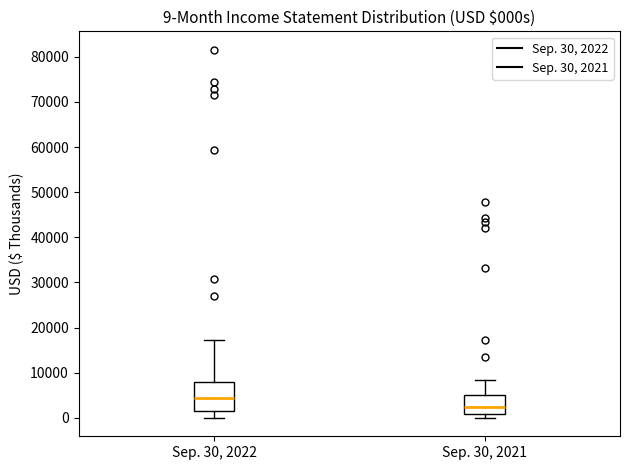

Which box has the lowest median line?

Sep. 30, 2021